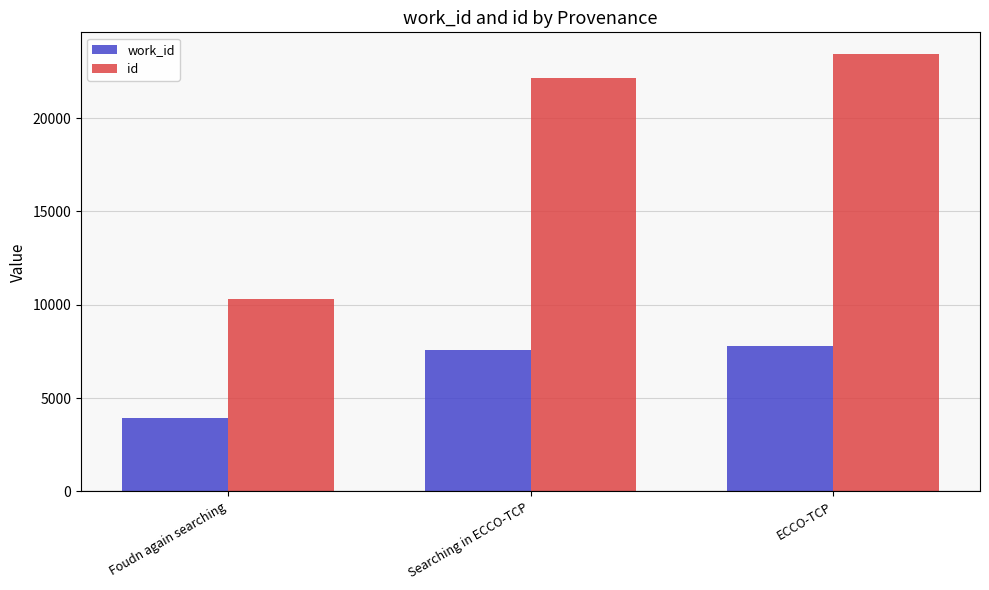

What position from the left is ECCO-TCP?

3